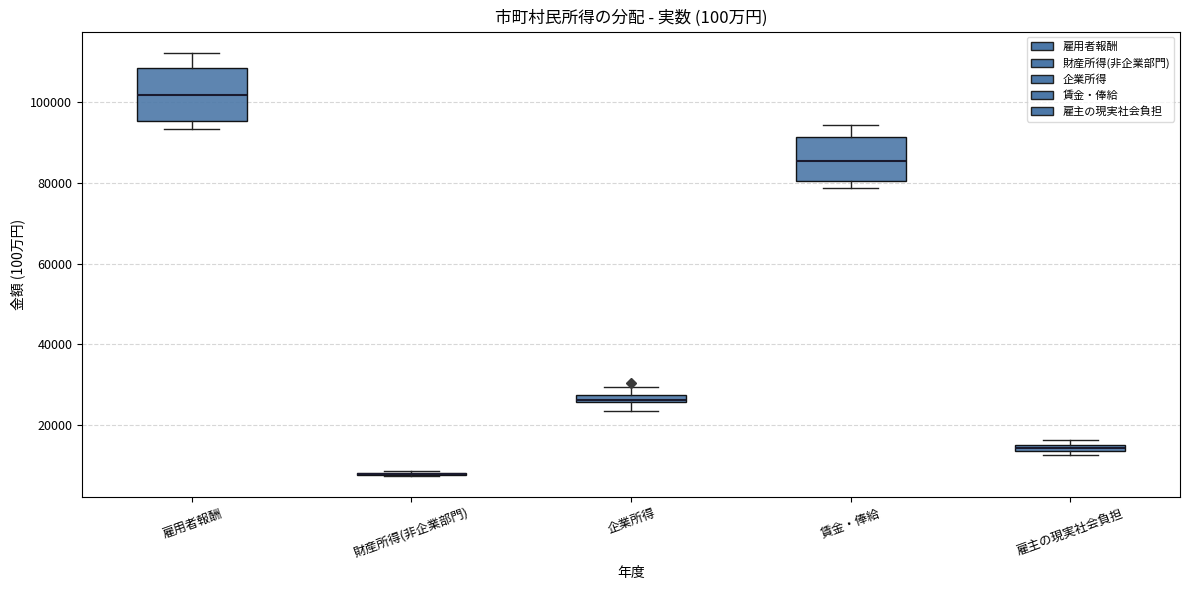

Where does the upper whisker of the box for 企業所得 end on the y-axis? The values are not printed on the chart, so give them approximately, as read against the axis.

30000